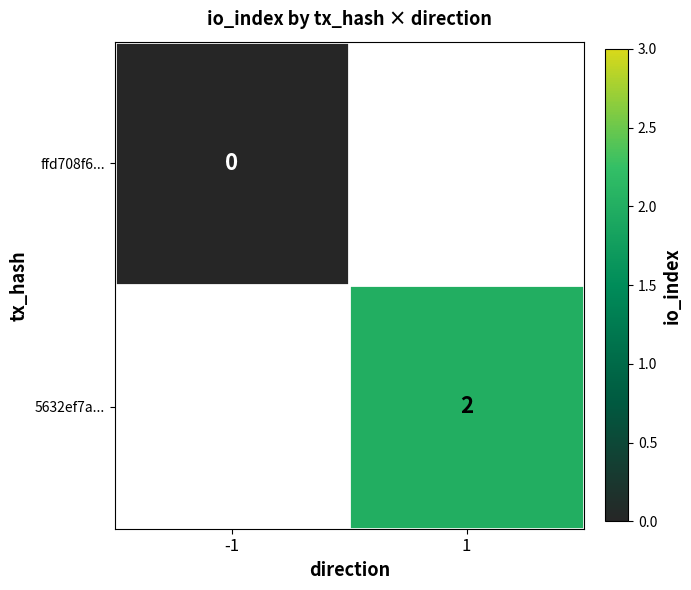

What is the maximum value shown in the chart?

2.0